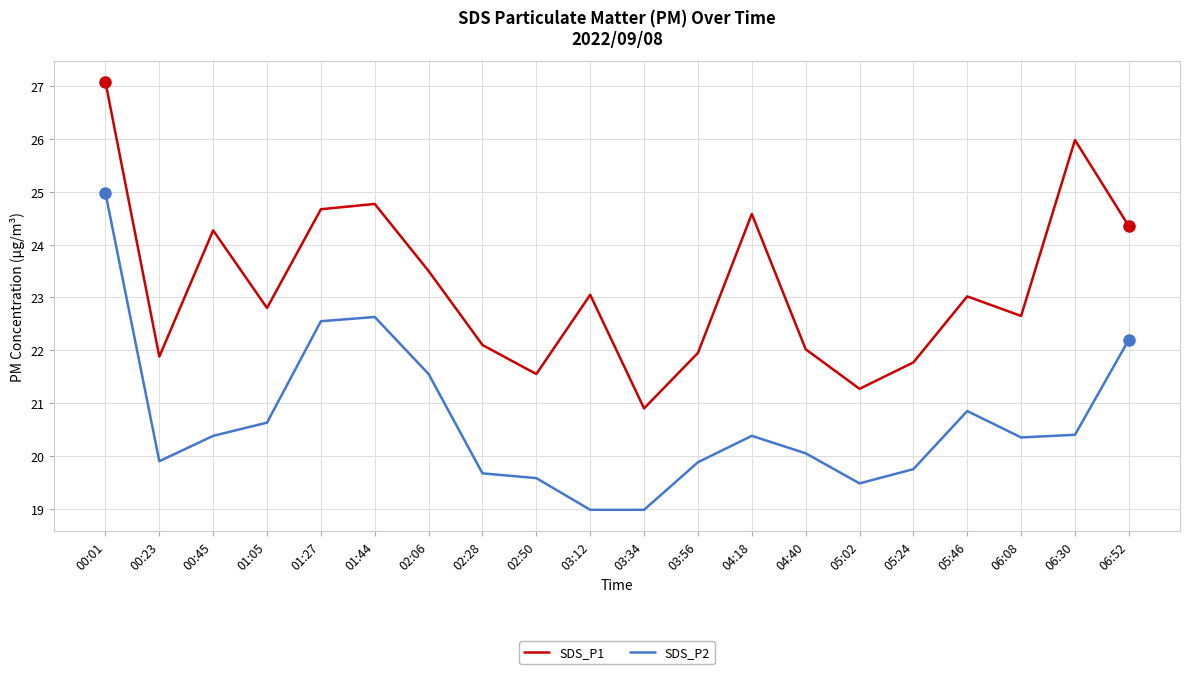

What is the sum of the SDS_P2 values at 01:44 and 02:06?

44.2